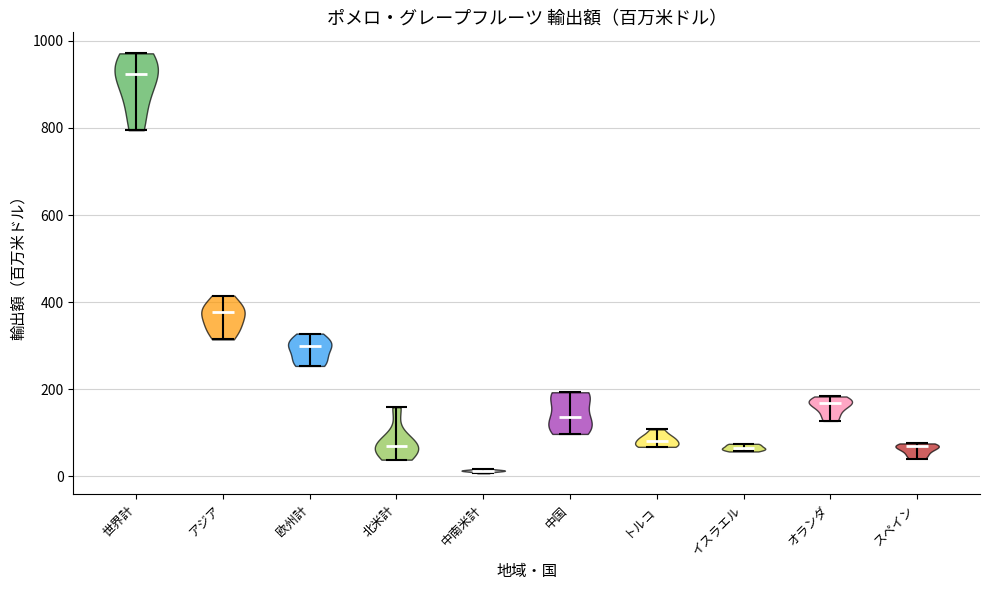

Reading left to right, read every violin against the y-axis: where its median line is, and the lowest and highest points it reaches. The values are not printed on the chart, so give them approximately, as read against the axis.

世界計: median line 920, lowest point 800, highest point 980
アジア: median line 380, lowest point 320, highest point 420
欧州計: median line 300, lowest point 260, highest point 320
北米計: median line 80, lowest point 40, highest point 160
中南米計: median line 20, lowest point 0, highest point 20
中国: median line 140, lowest point 100, highest point 200
トルコ: median line 80, lowest point 60, highest point 100
イスラエル: median line 60, lowest point 60, highest point 80
オランダ: median line 160, lowest point 120, highest point 180
スペイン: median line 60, lowest point 40, highest point 80